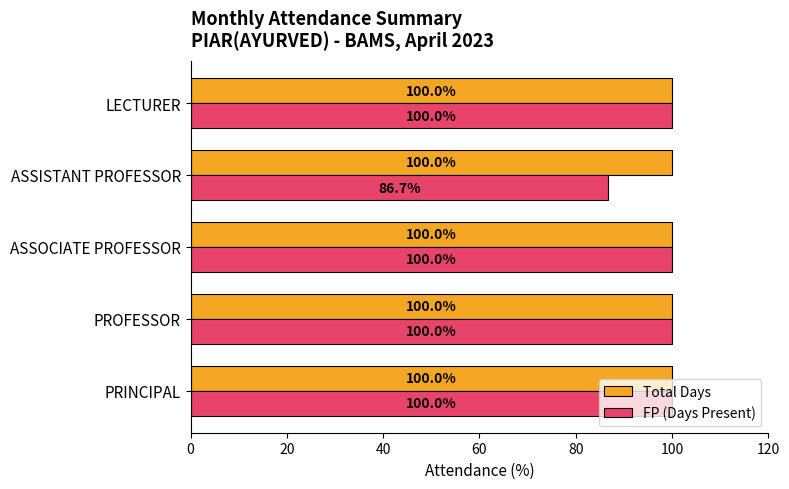

Is it true that Total Days equals 100.0 at ASSISTANT PROFESSOR?

True